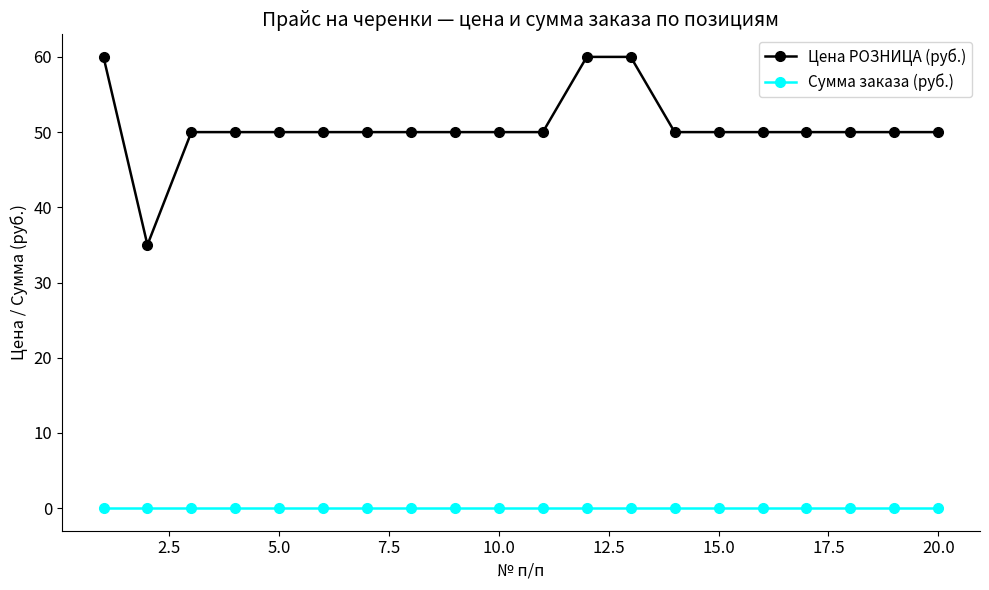

Which series has the largest range (max minus min)?

Цена РОЗНИЦА (руб.)